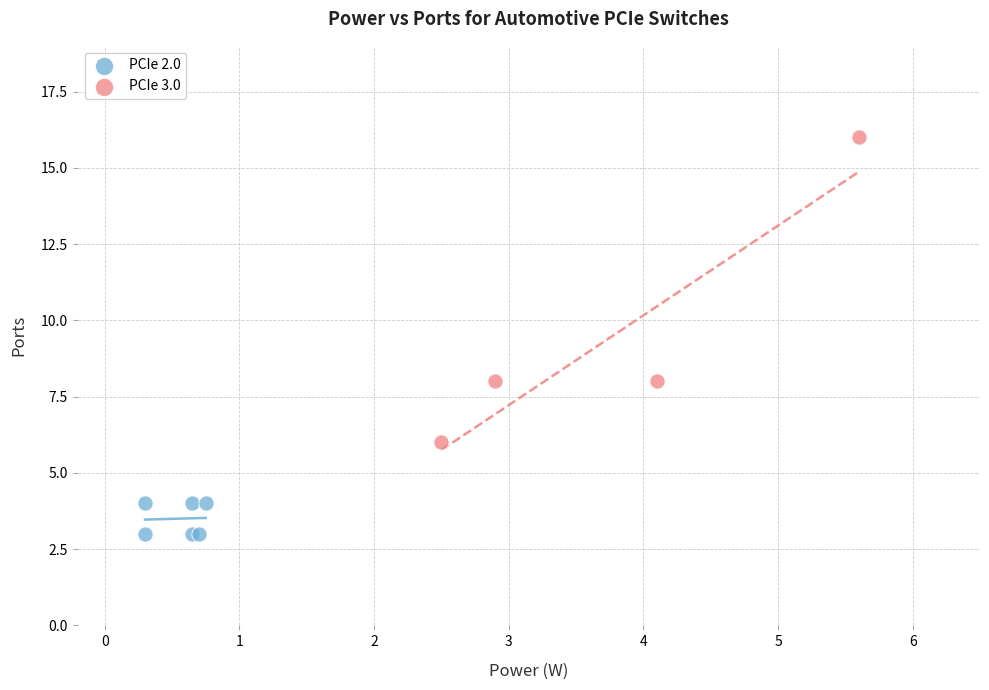

Which series reaches the minimum Y coordinate?

PCIe 2.0